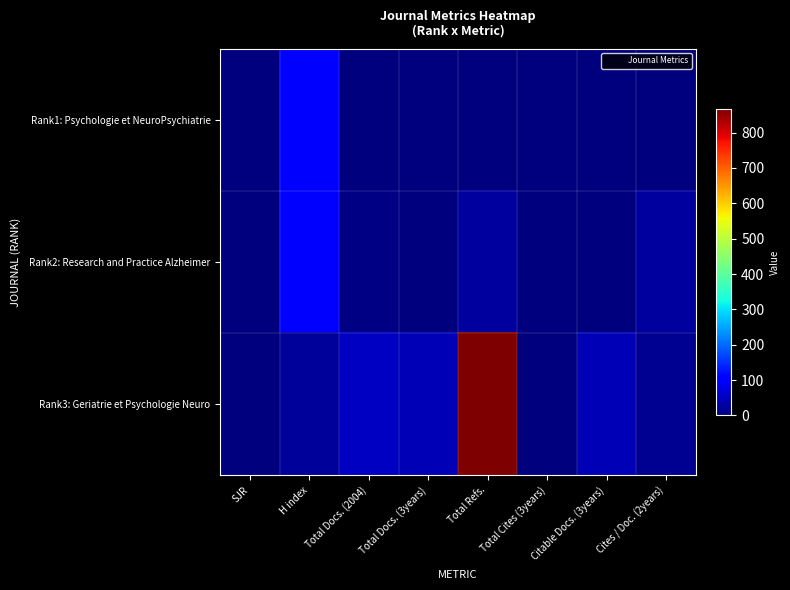

What is the total value across all series at Total Docs. (2004)?

59